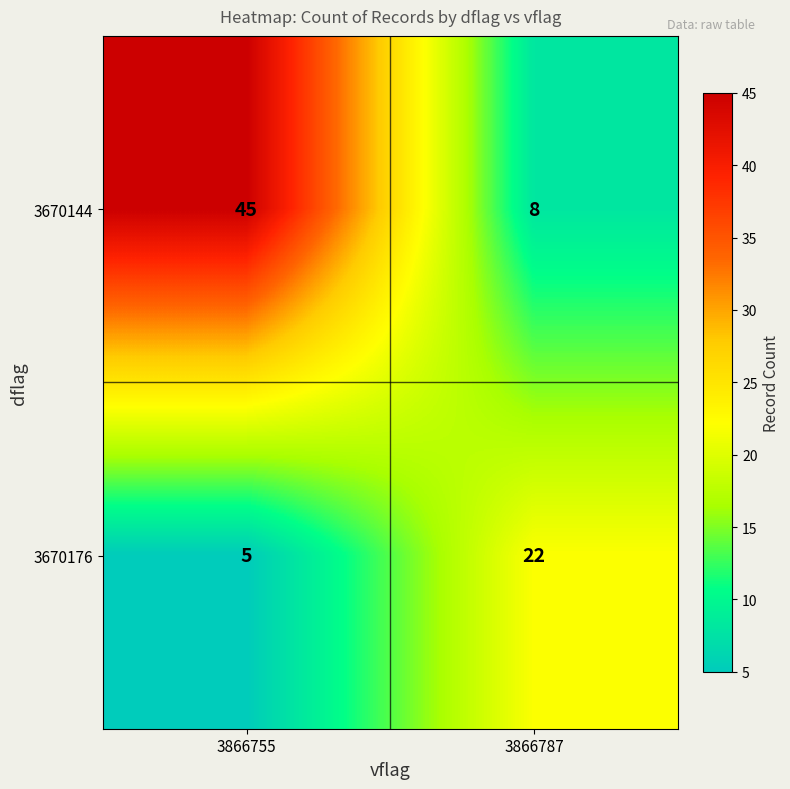

Which series has the largest total across all categories?

3670144